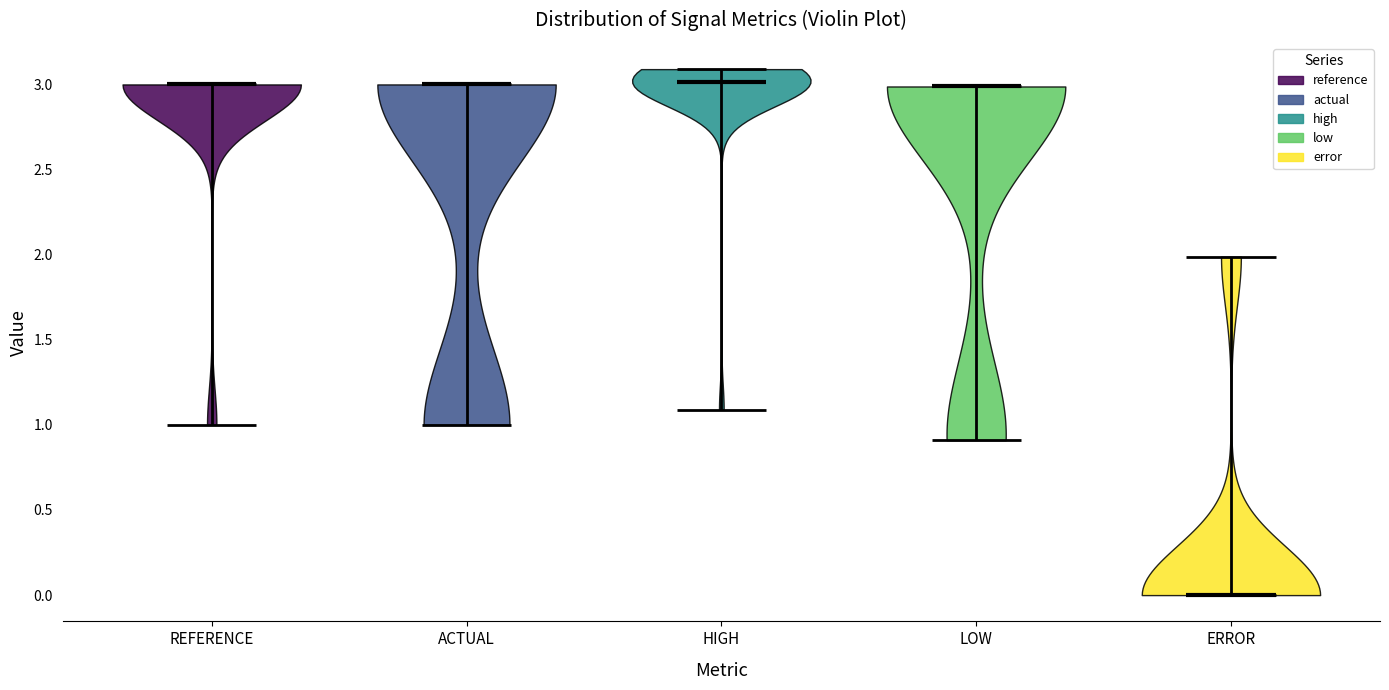

Reading left to right, read every violin against the y-axis: where its median line is, and the lowest and highest points it reaches. The values are not printed on the chart, so give them approximately, as read against the axis.

REFERENCE: median line 3.0, lowest point 1.0, highest point 3.0
ACTUAL: median line 3.0, lowest point 1.0, highest point 3.0
HIGH: median line 3.0, lowest point 1.1, highest point 3.1
LOW: median line 3.0, lowest point 0.9, highest point 3.0
ERROR: median line 0.0, lowest point 0.0, highest point 2.0